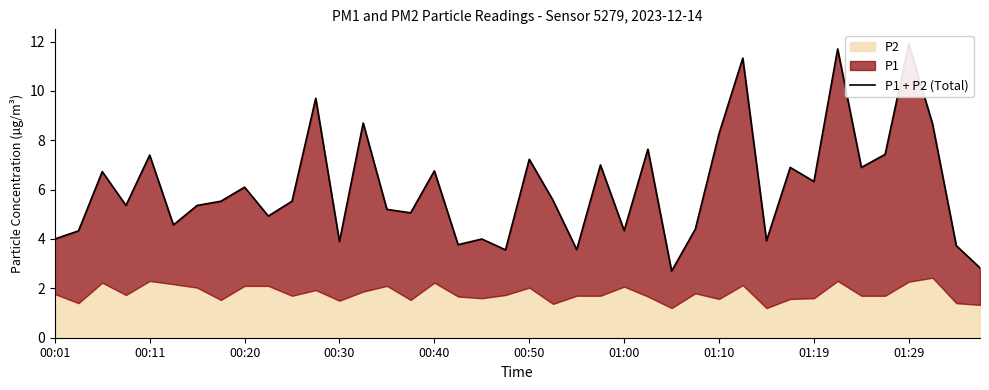

What is the minimum value shown in the chart?

2.7